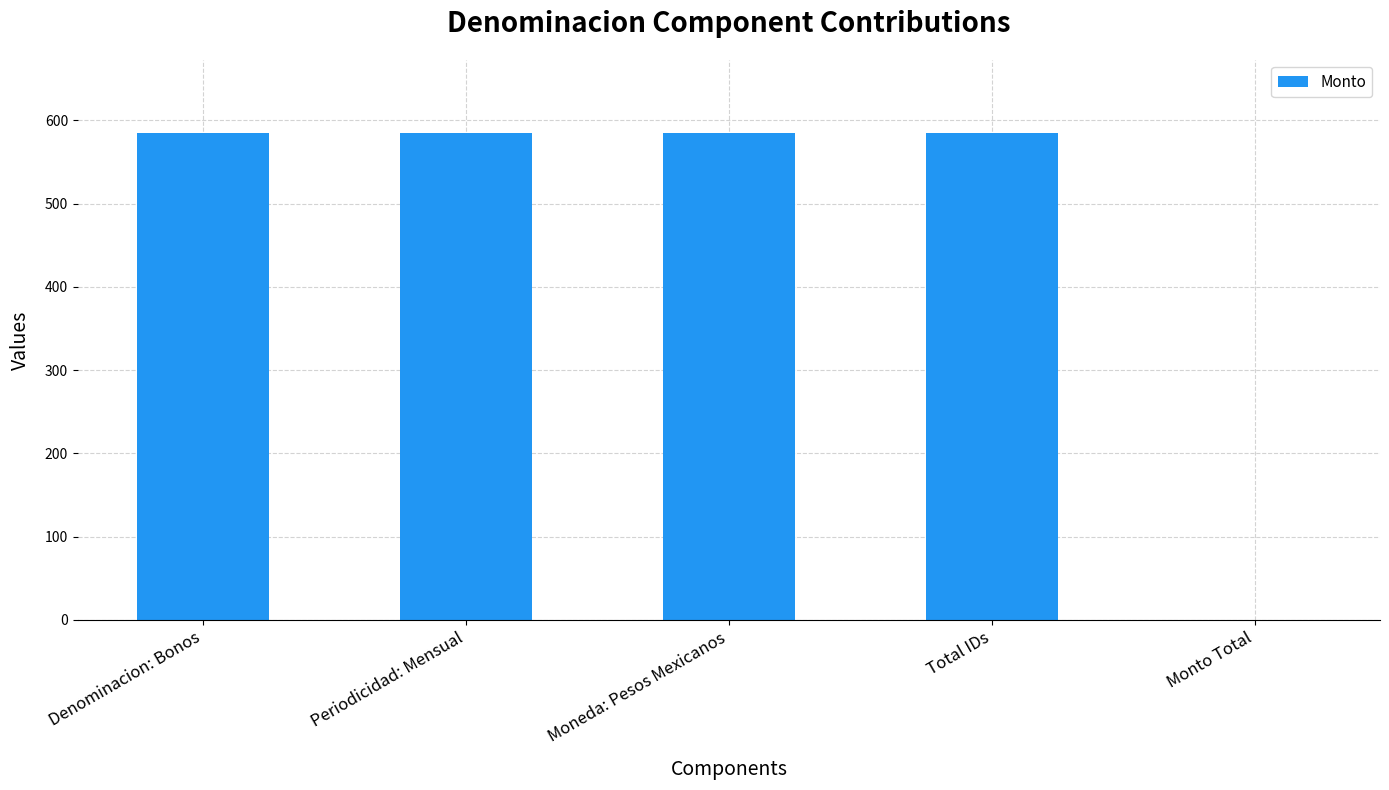

How many data points does each series have?

5